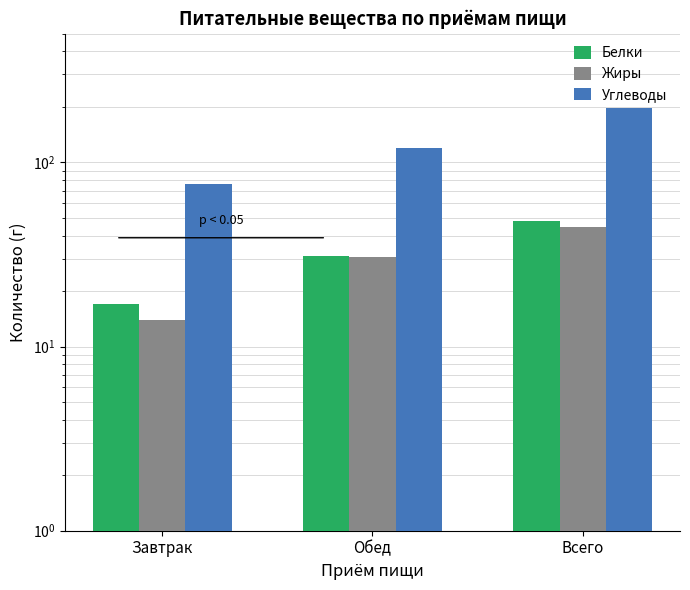

What is the label of the 1st bar from the right?

Всего